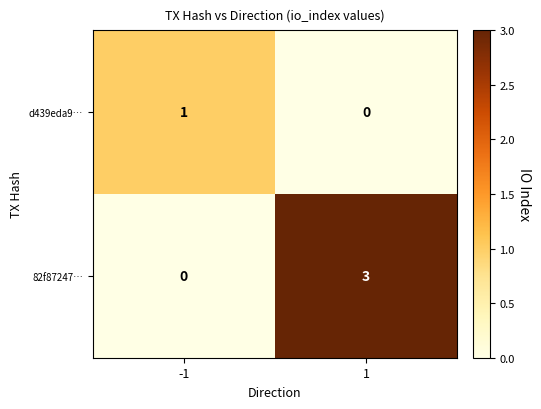

Is the value of 82f87247… at 1 greater than the value of d439eda9… at -1?

Yes